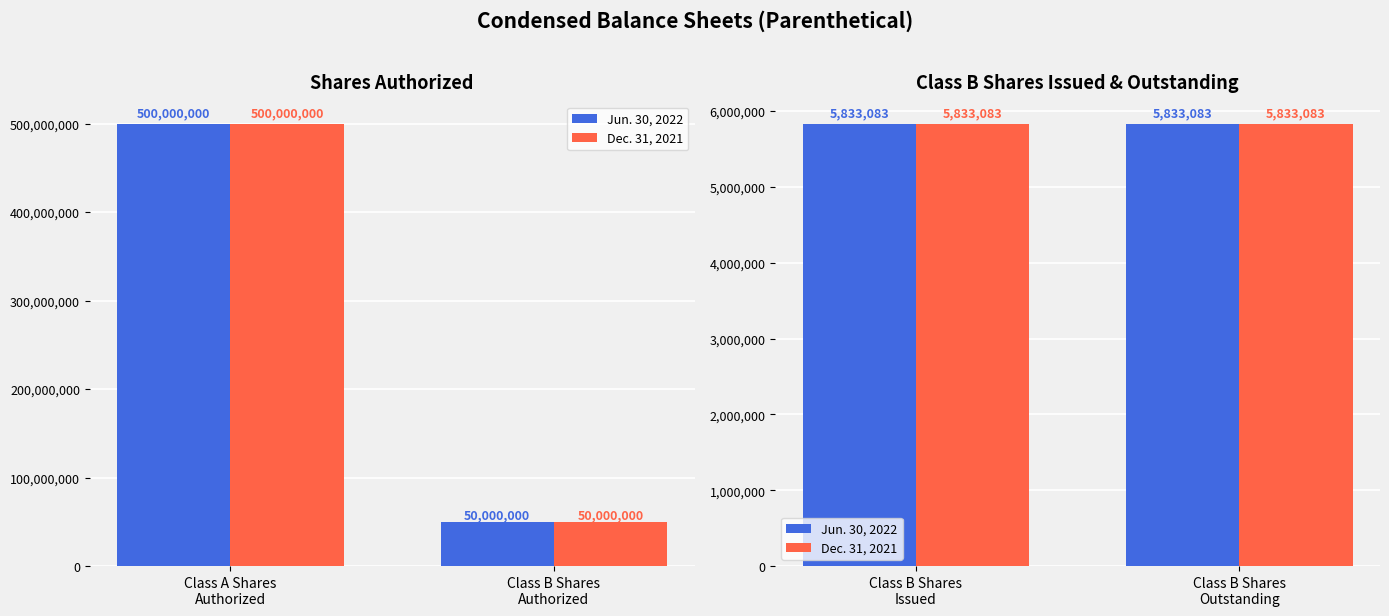

How many groups of bars are there?

4